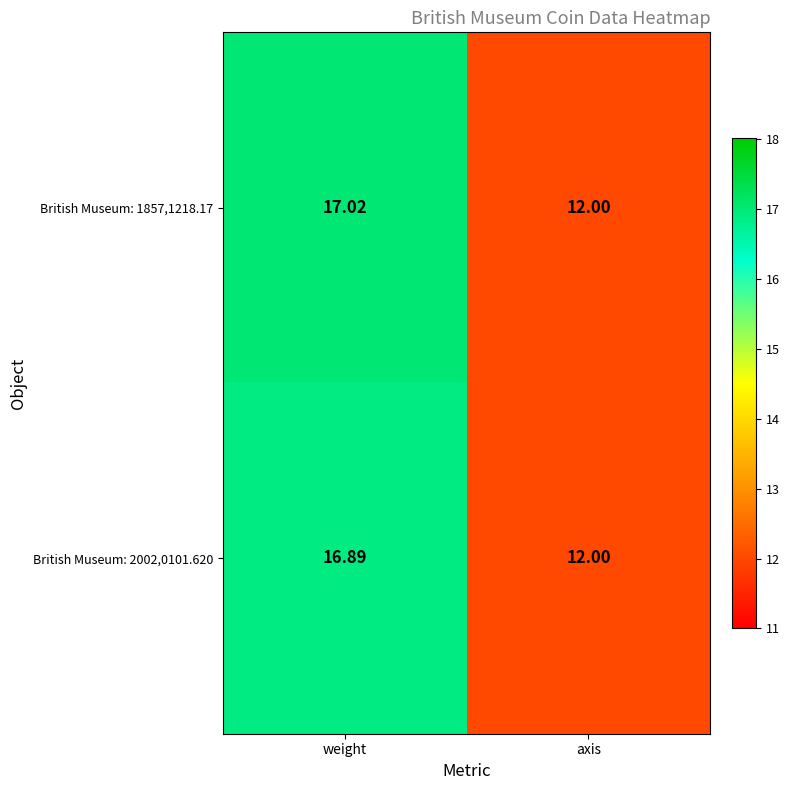

At which label is British Museum: 1857,1218.17 closest to 14?

axis